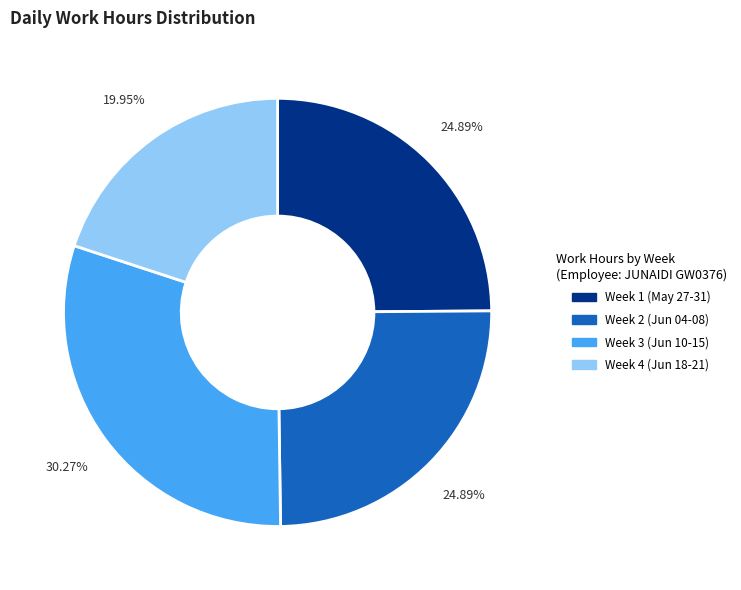

To the nearest percent, what is the average slice percentage?

25%